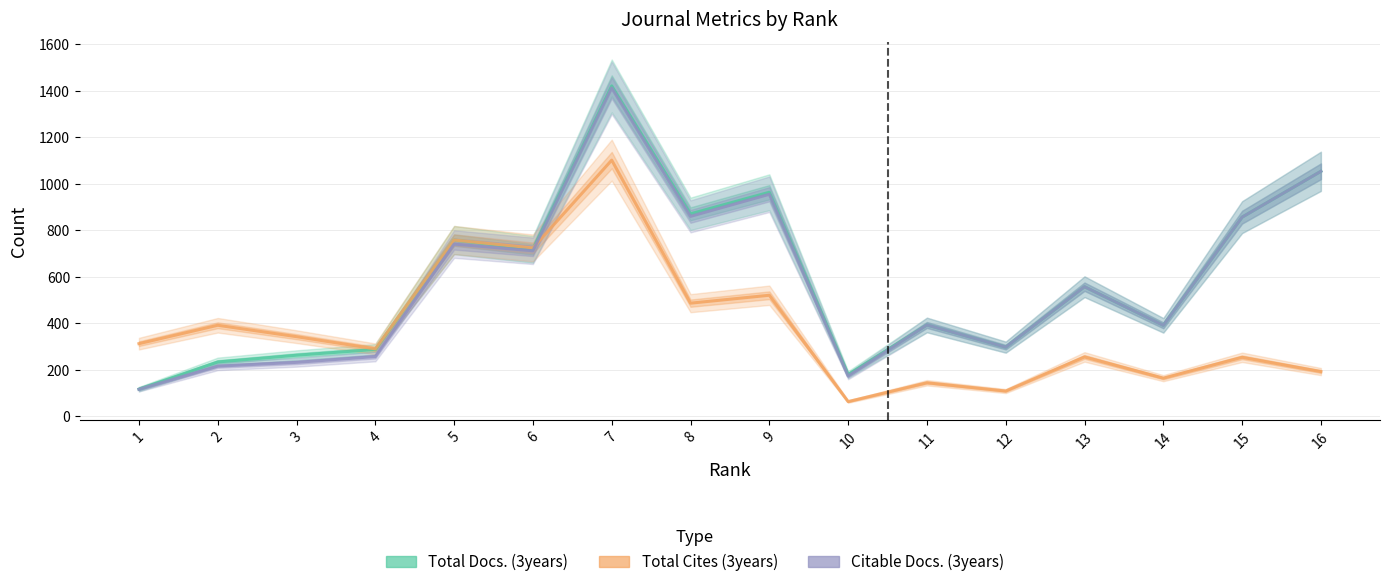

What is the sum of the Total Cites (3years) values at 8 and 16?

679.3